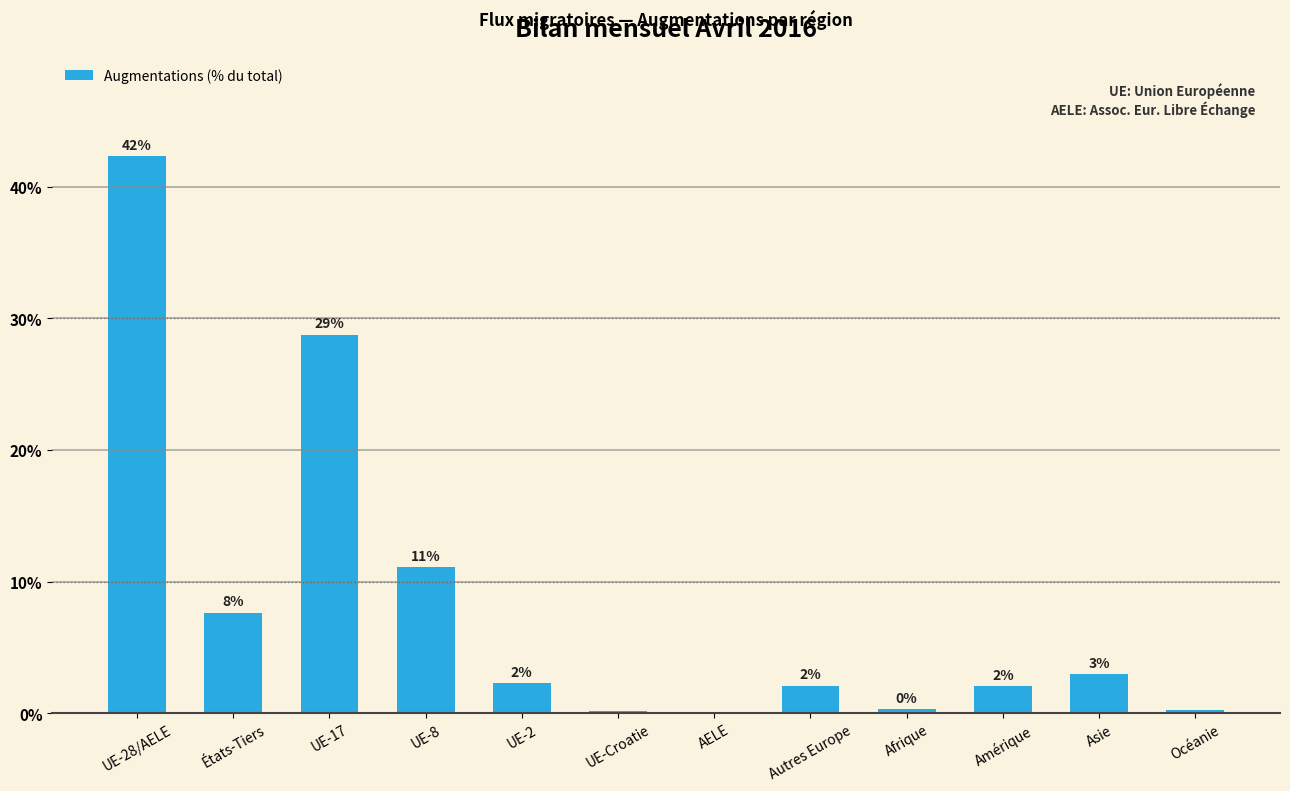

At which label does the data first exceed 2?

UE-28/AELE